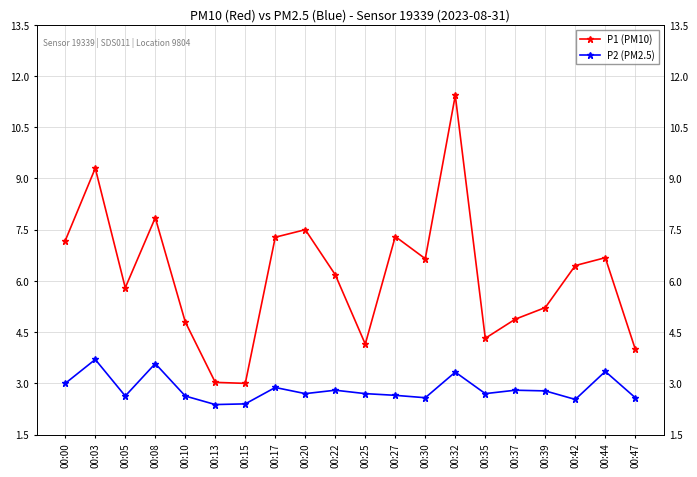

What is the difference between the highest and lowest values at 00:37?

2.1